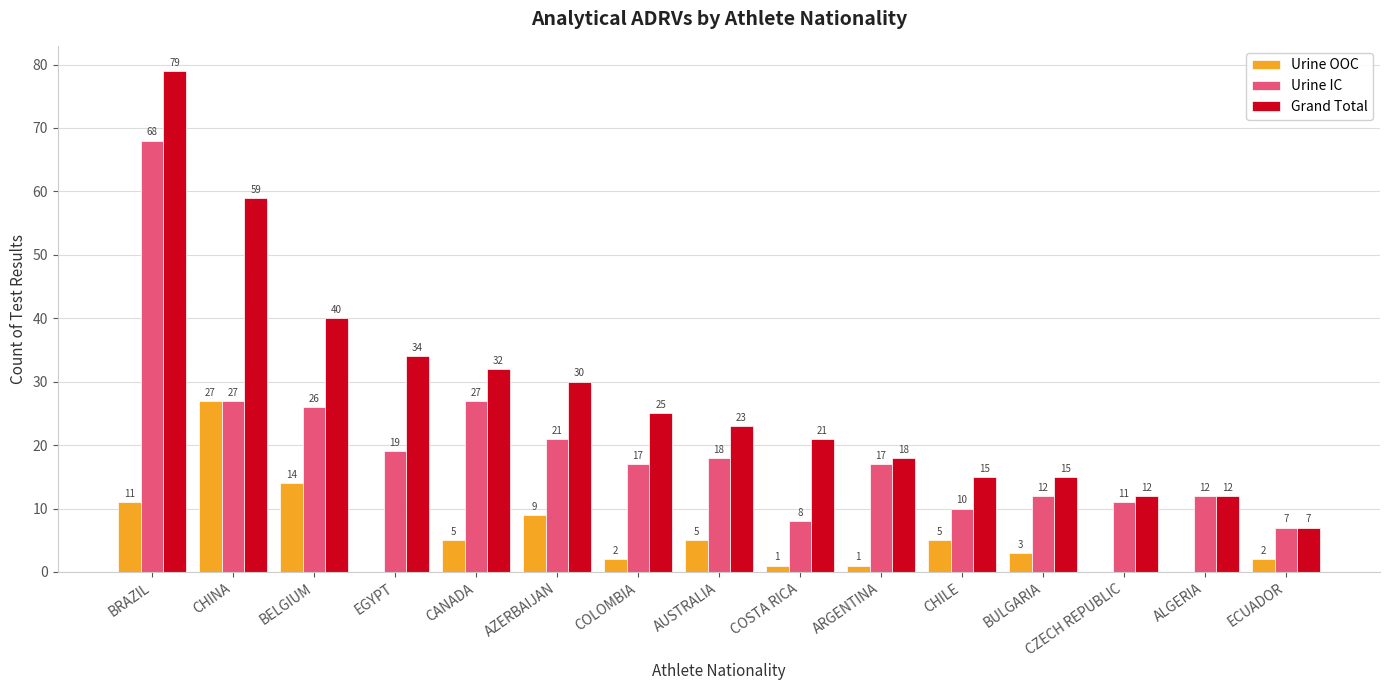

How many groups of bars are there?

15